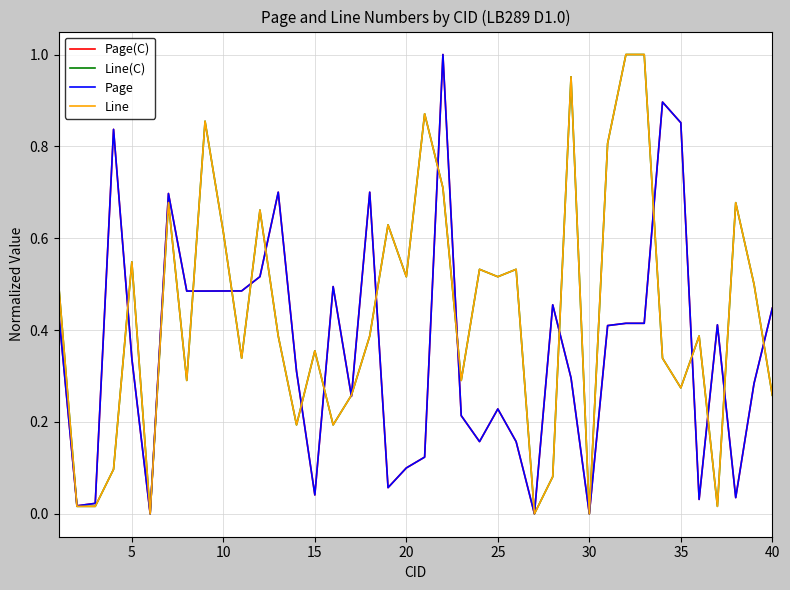

Which series has the largest range (max minus min)?

Page(C)